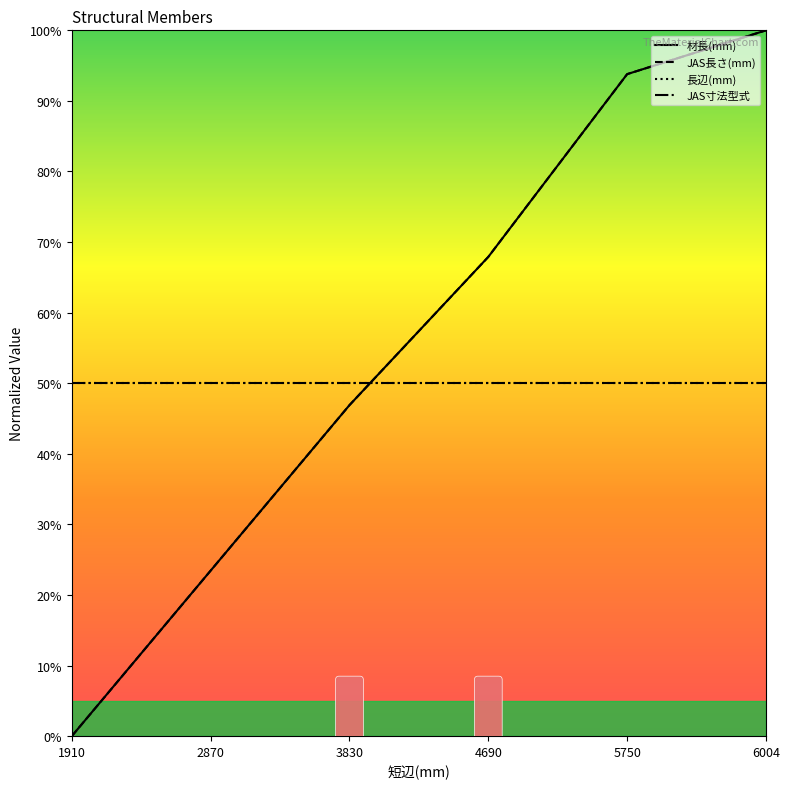

What is the sum of all JAS長さ(mm) values?

332.0